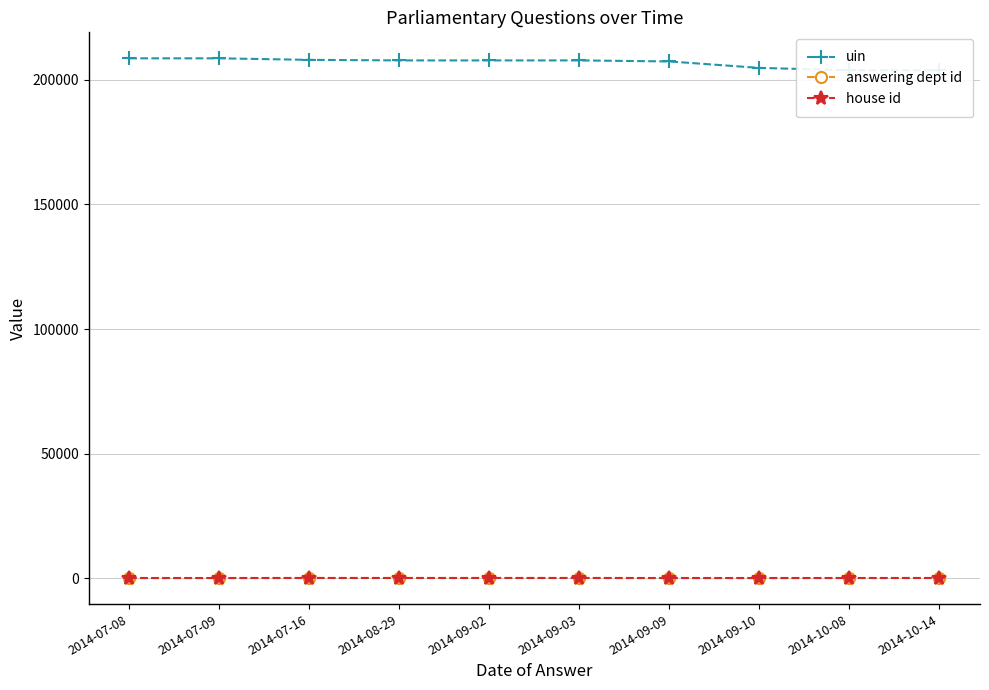

What is the total value across all series at 2014-07-16?

208122